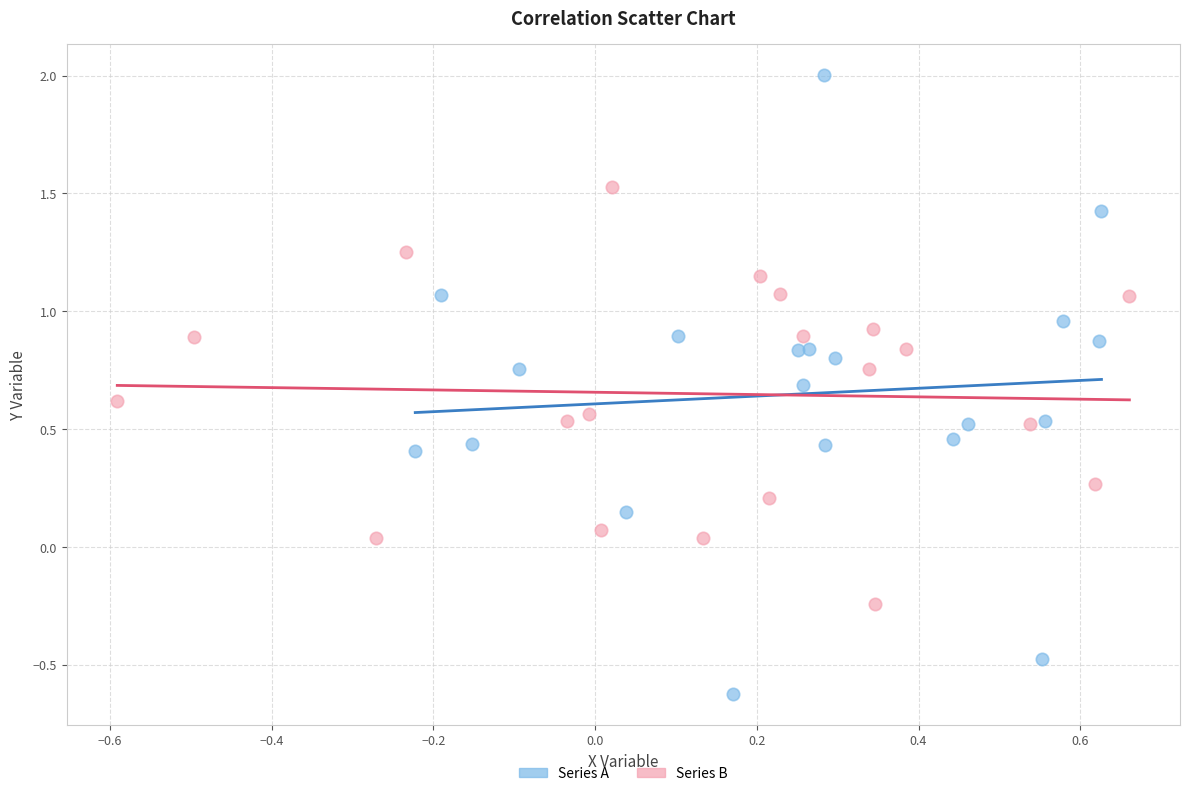

Which series contains the lowest Y value?

Series A